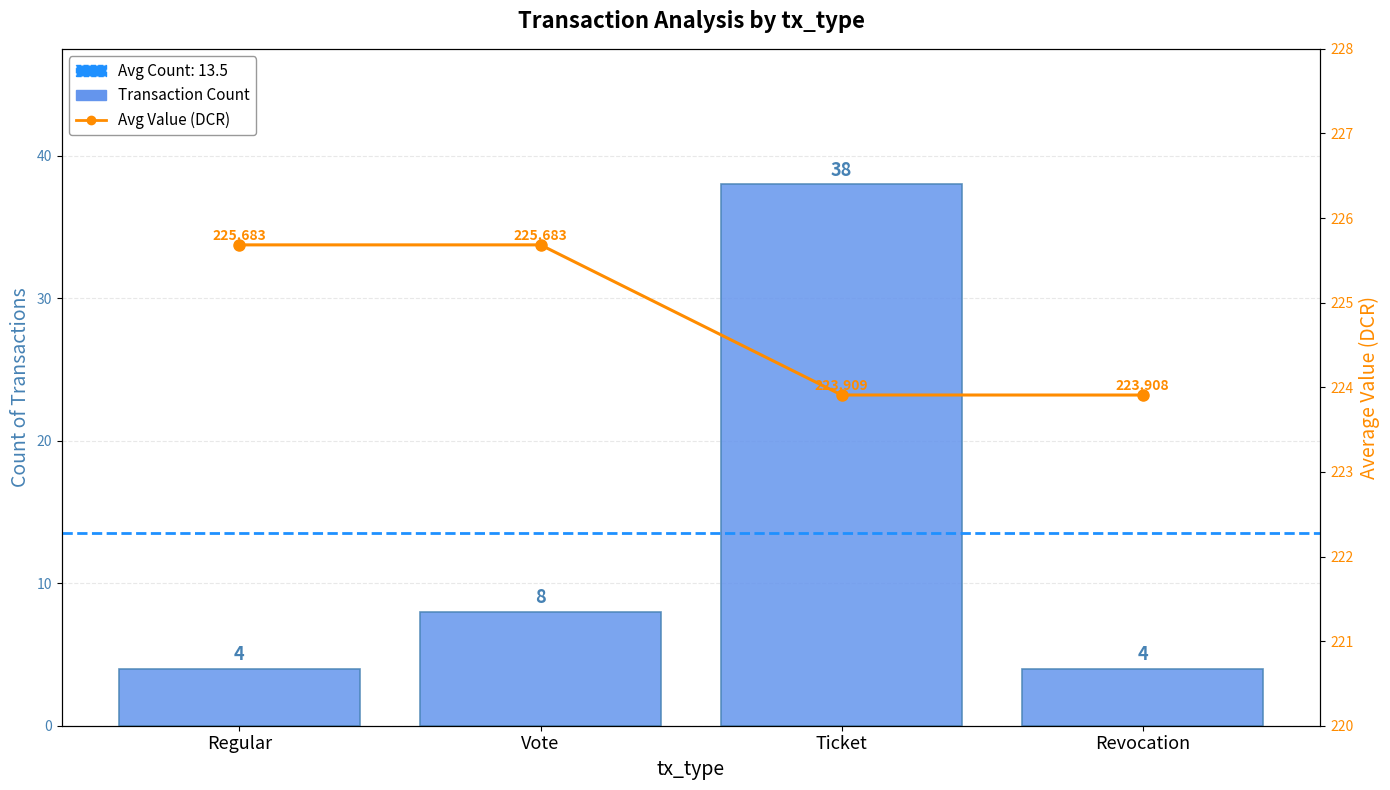

Rank the series by their average value, from highest to lowest.

Avg Value (DCR), Transaction Count